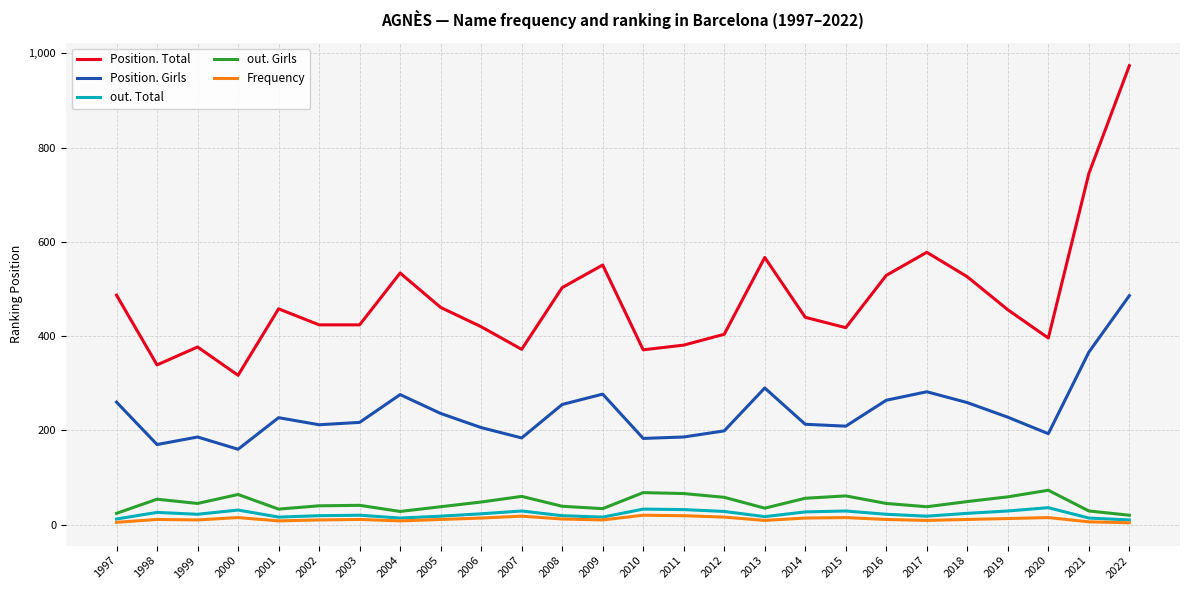

Is the value of Frequency at 2017 greater than the value of Position. Girls at 2021?

No